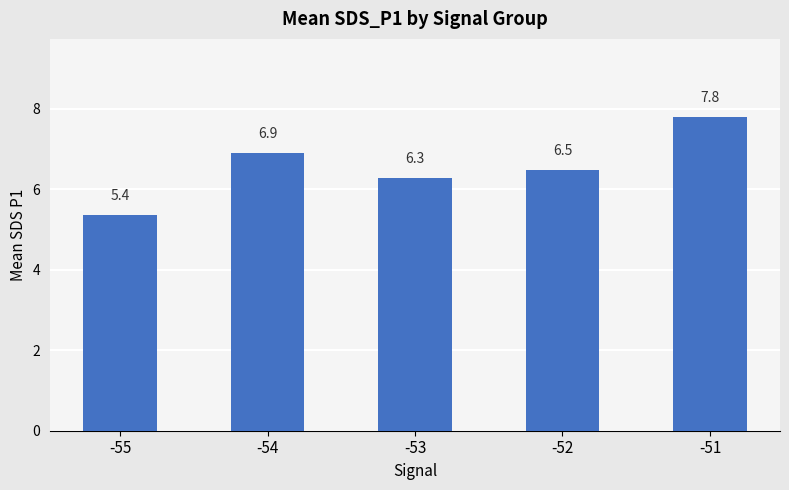

What is the sum of the values at -54 and -51?

14.7